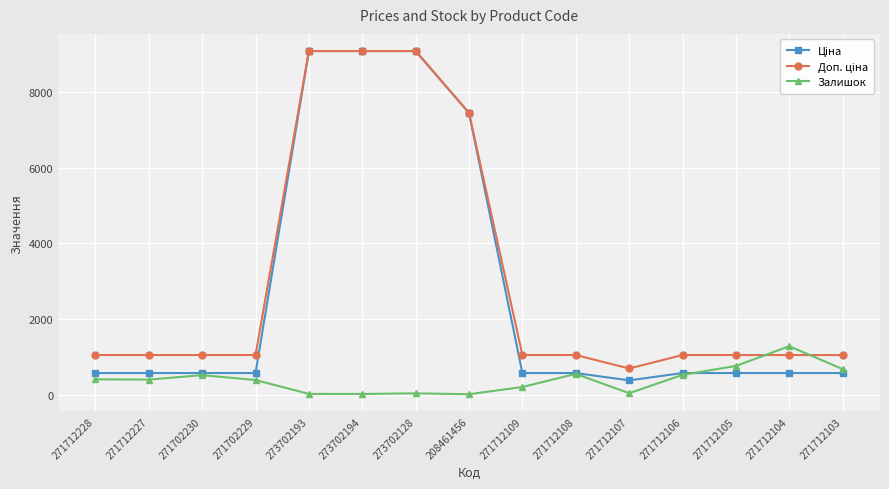

What position from the right is 271712107?

5